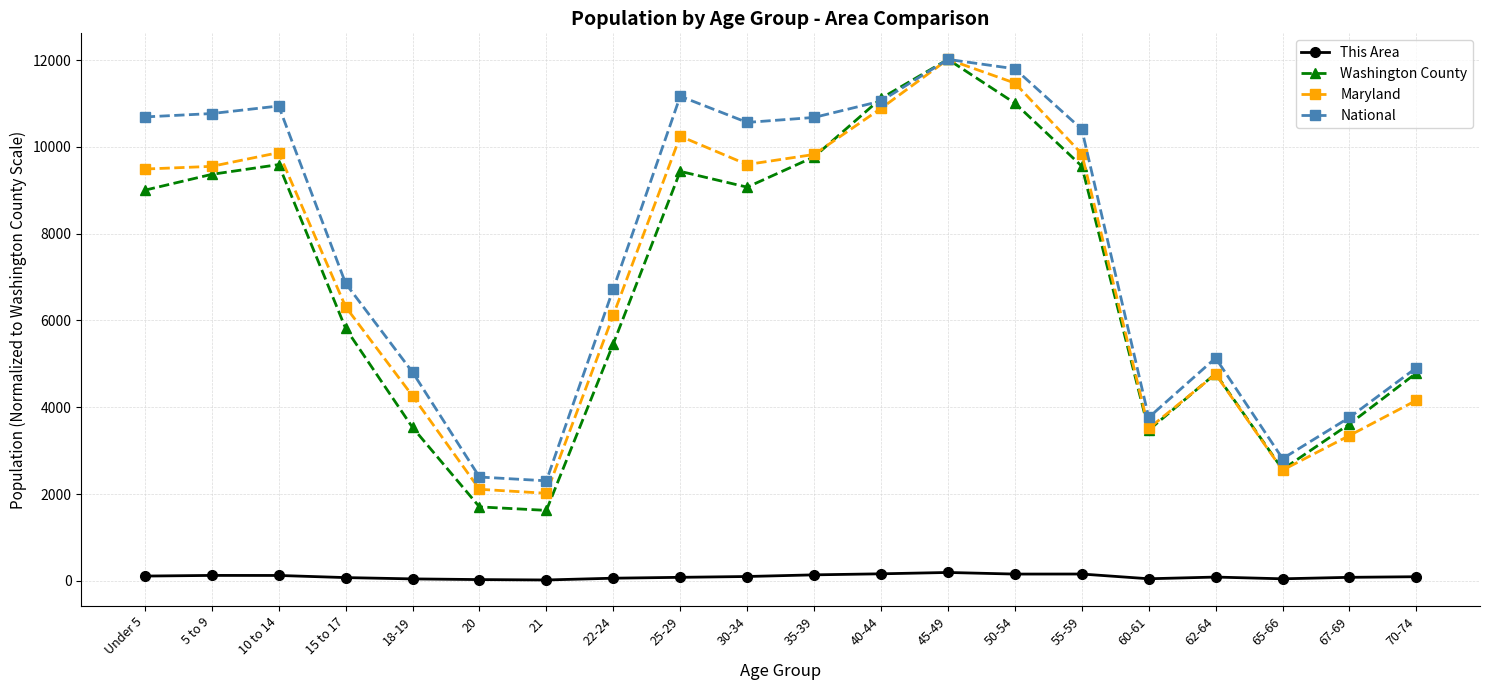

Where is National nearest to the value 7160?

15 to 17